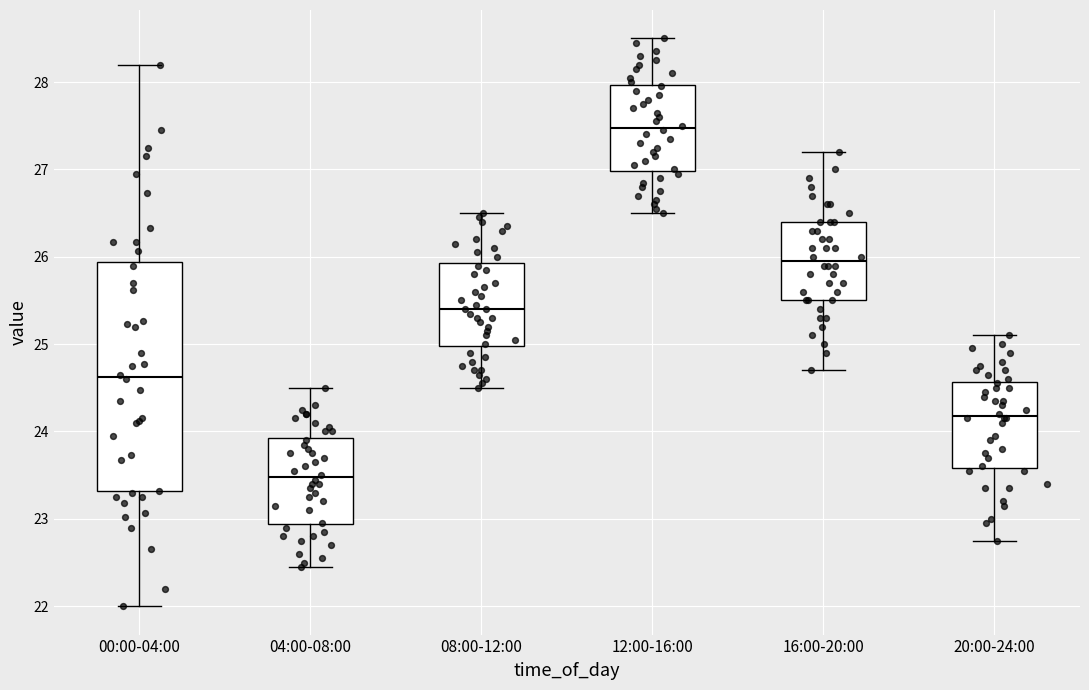

Where does the lower whisker of the box for 12:00-16:00 end on the y-axis? The values are not printed on the chart, so give them approximately, as read against the axis.

26.5